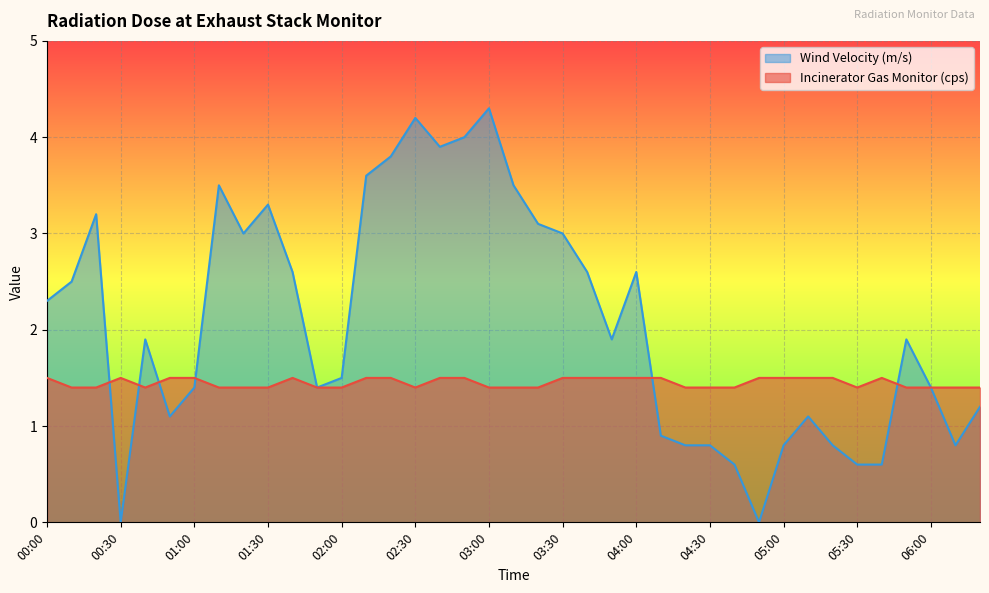

Rank the series by their maximum value, from highest to lowest.

Wind Velocity (m/s), Incinerator Gas Monitor (cps)